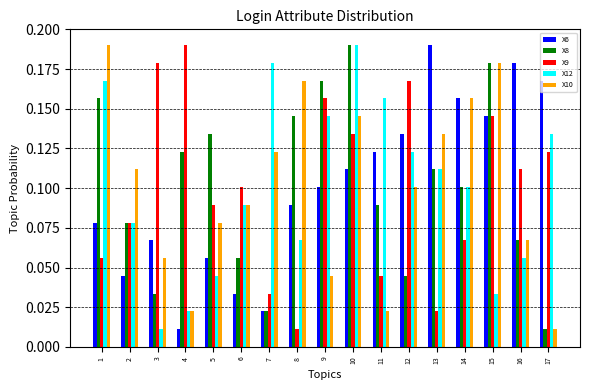

How many bars are there in each group?

5